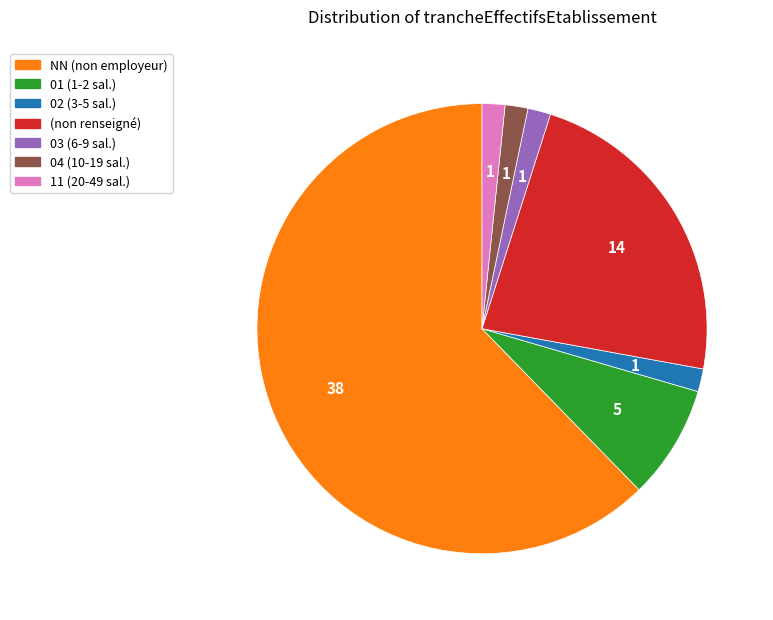

Is there a majority slice in this chart?

Yes